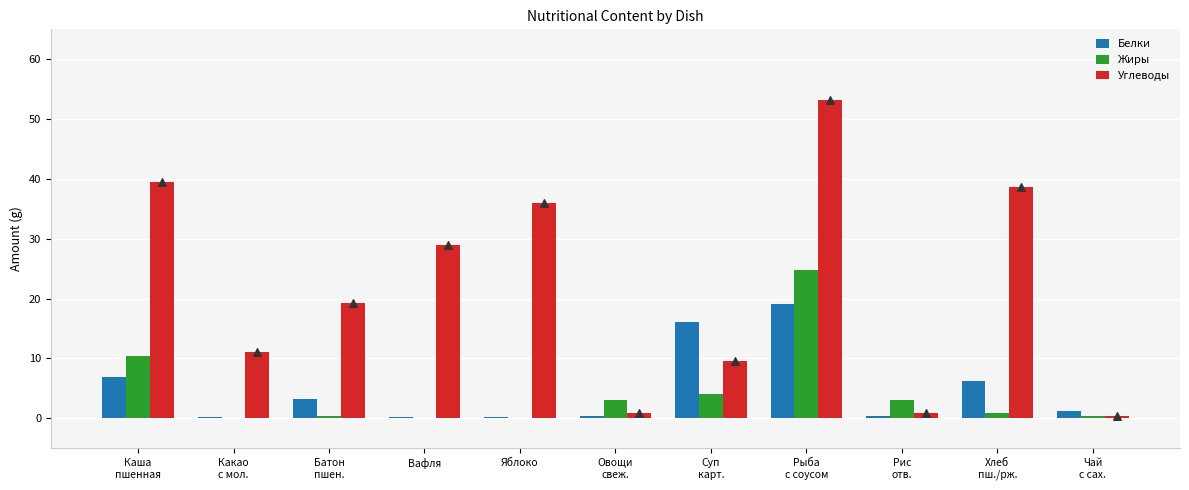

Which series contains the highest Y value?

Углеводы